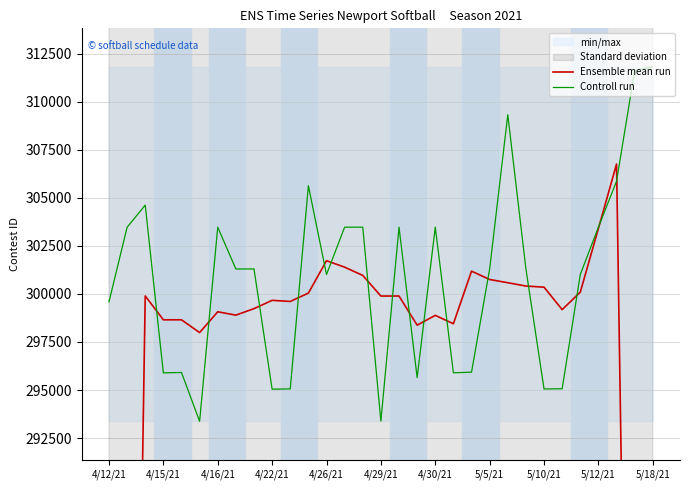

What value does the Ensemble mean run series have at 26?

300093.6